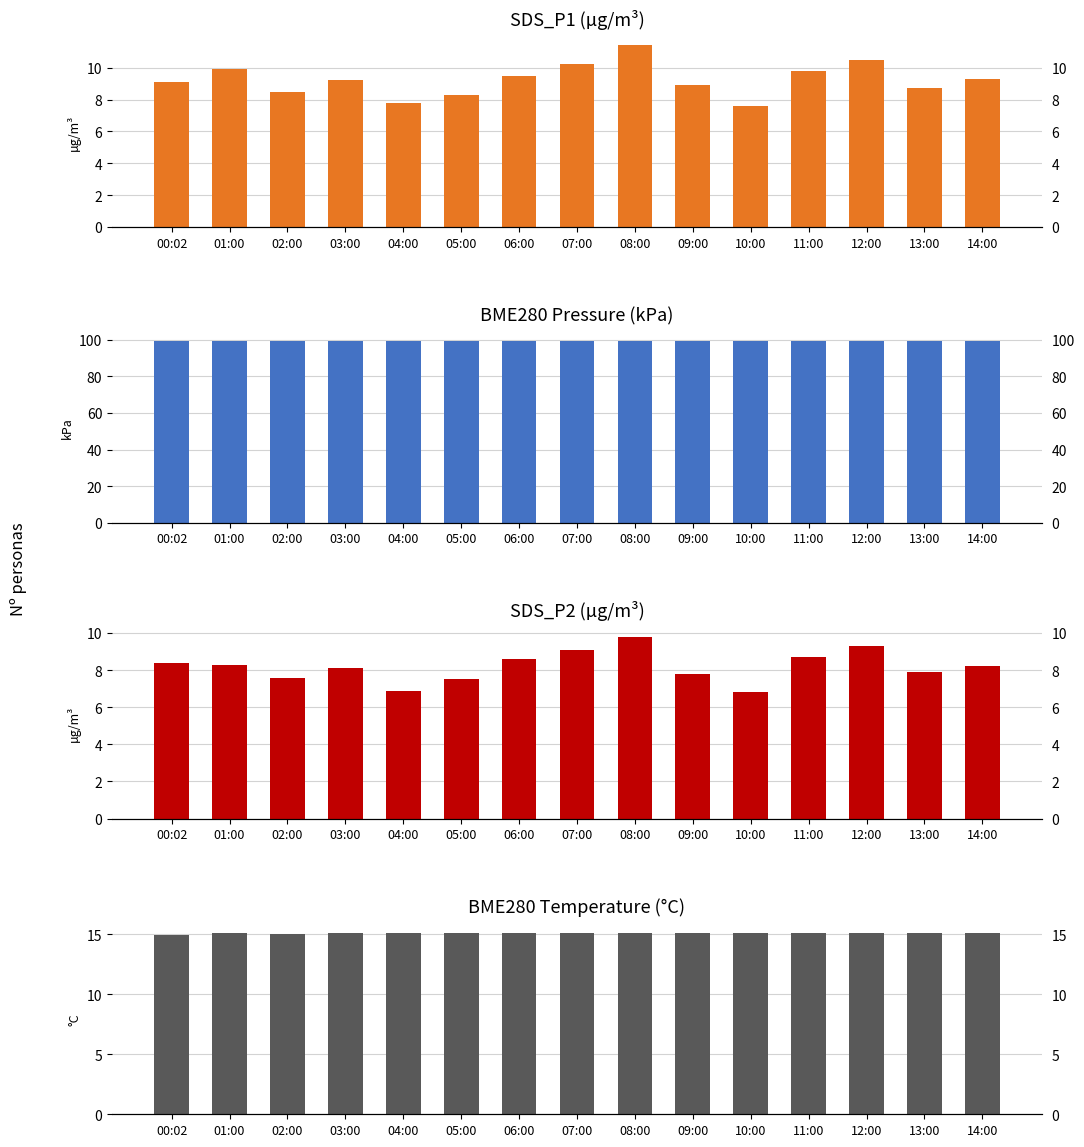

Which category has the lowest value in the BME280_pressure series?

06:00